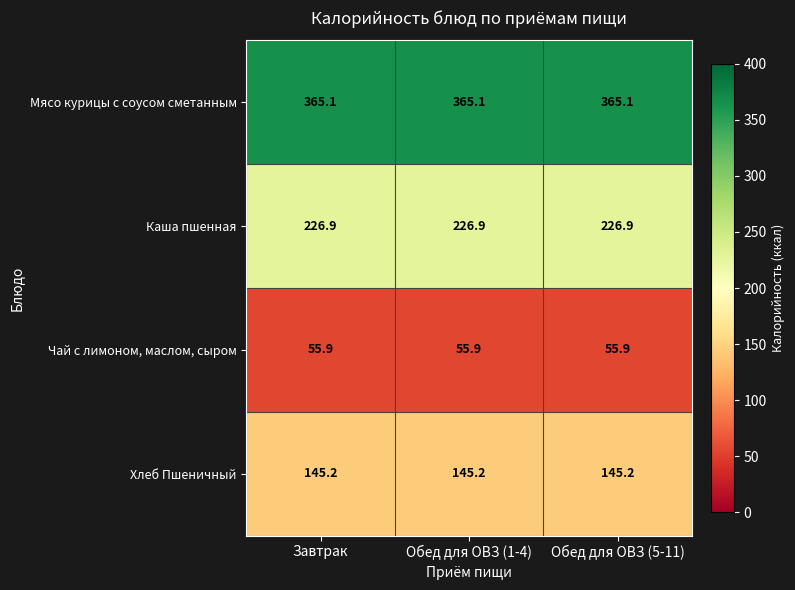

What is the total value across all series at Обед для ОВЗ (5-11)?

793.1